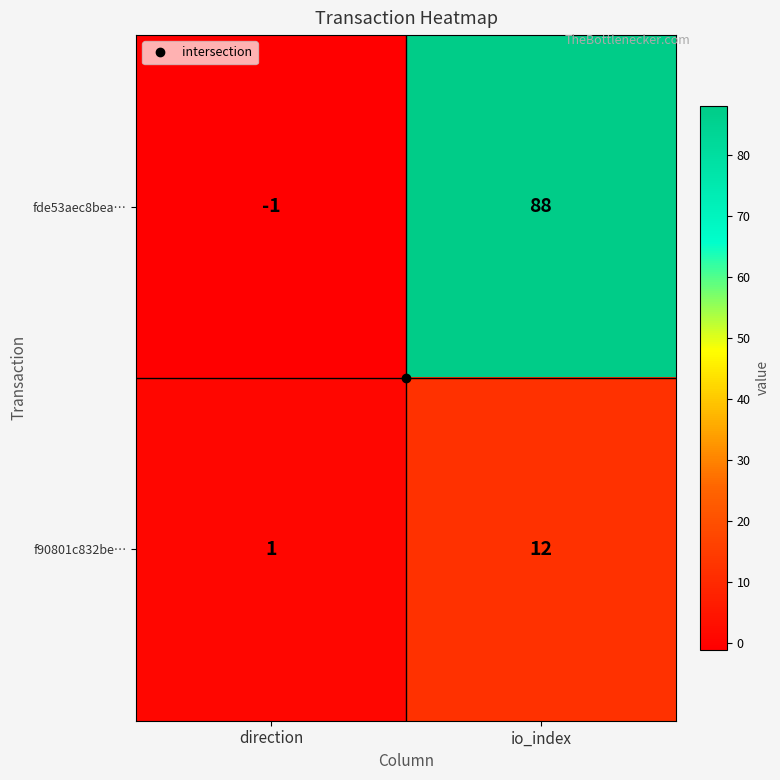

The value of f90801c832be… at io_index is 4. True or false?

False